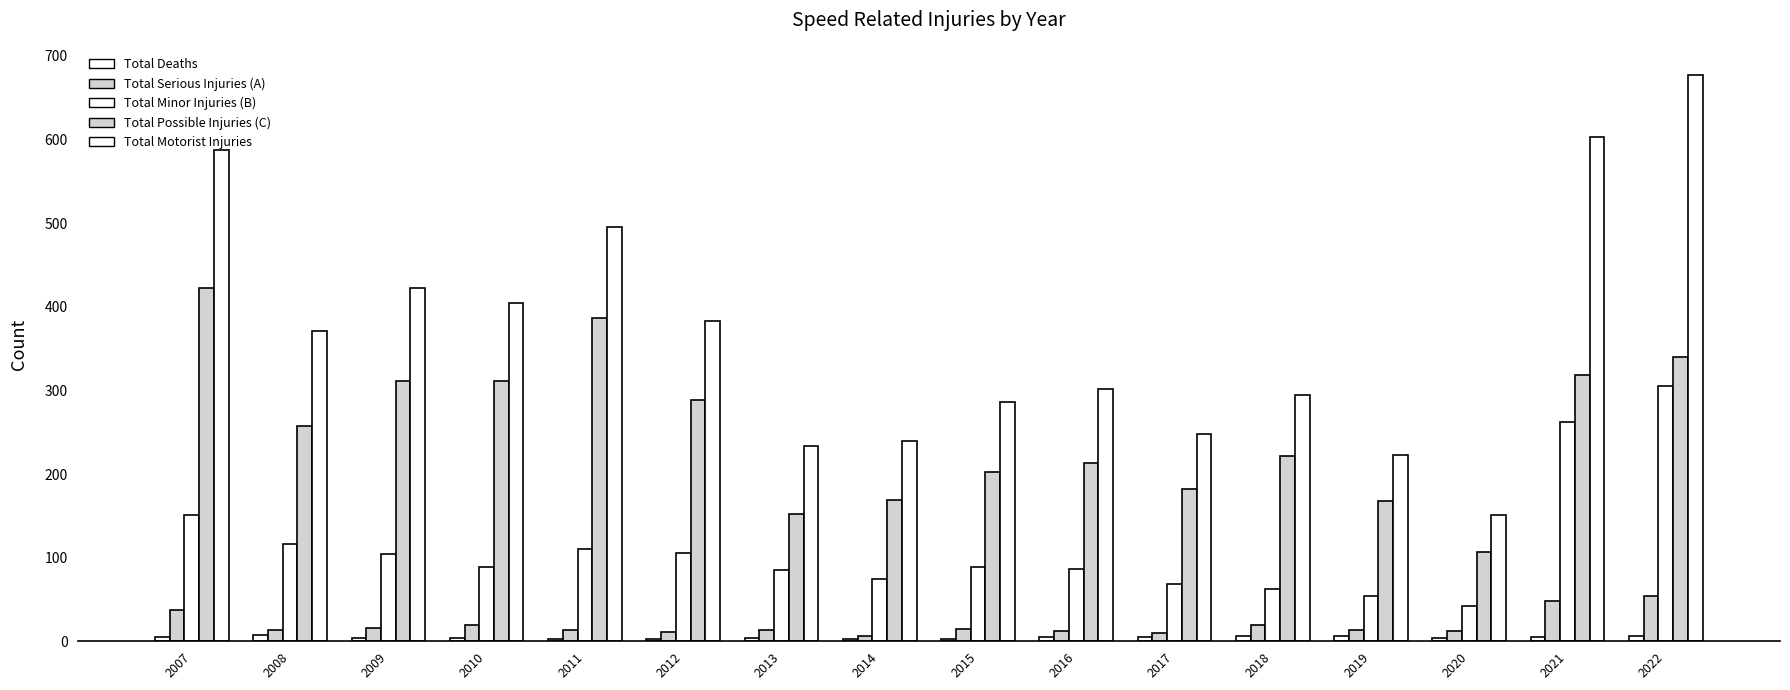

What is the difference between the maximum and minimum values in the Total Possible Injuries (C) series?

315